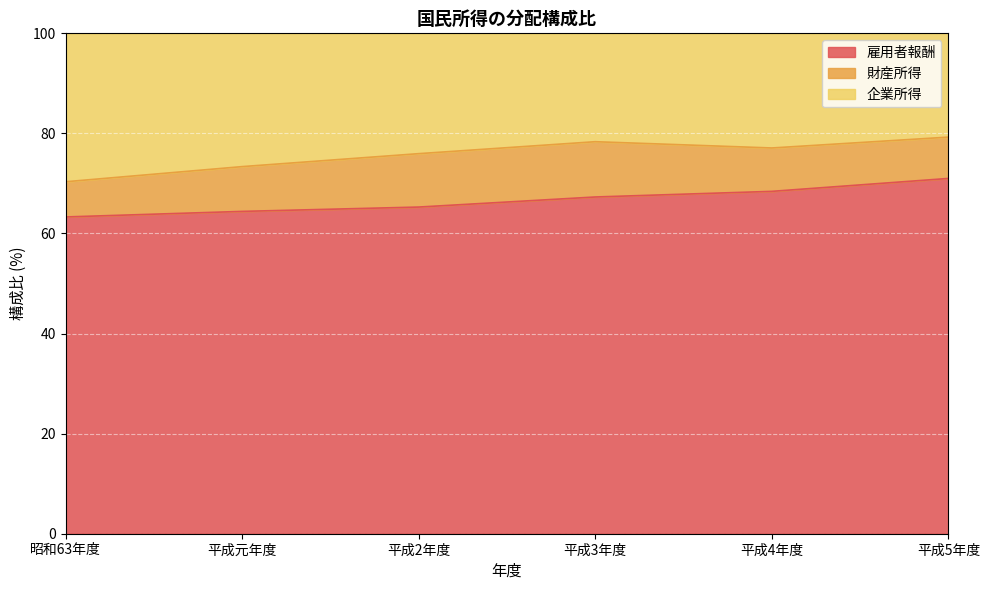

What is the total value across all series at 昭和63年度?

100.0